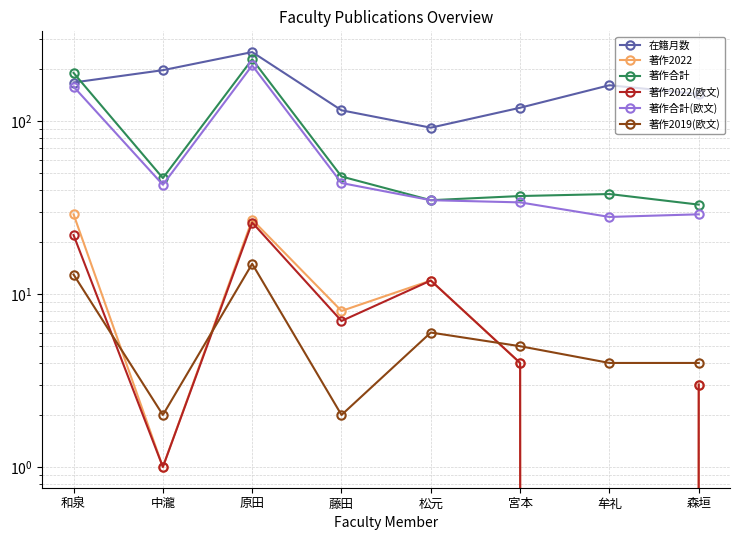

What is the label of the 1st point from the left?

和泉